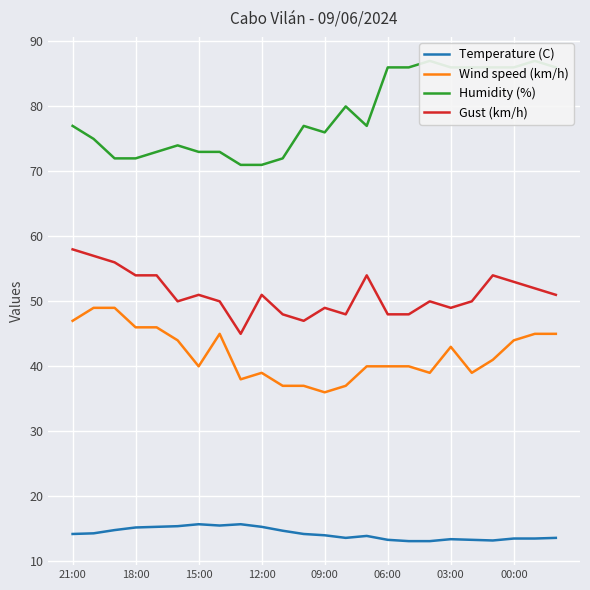

How many series are shown in this chart?

4